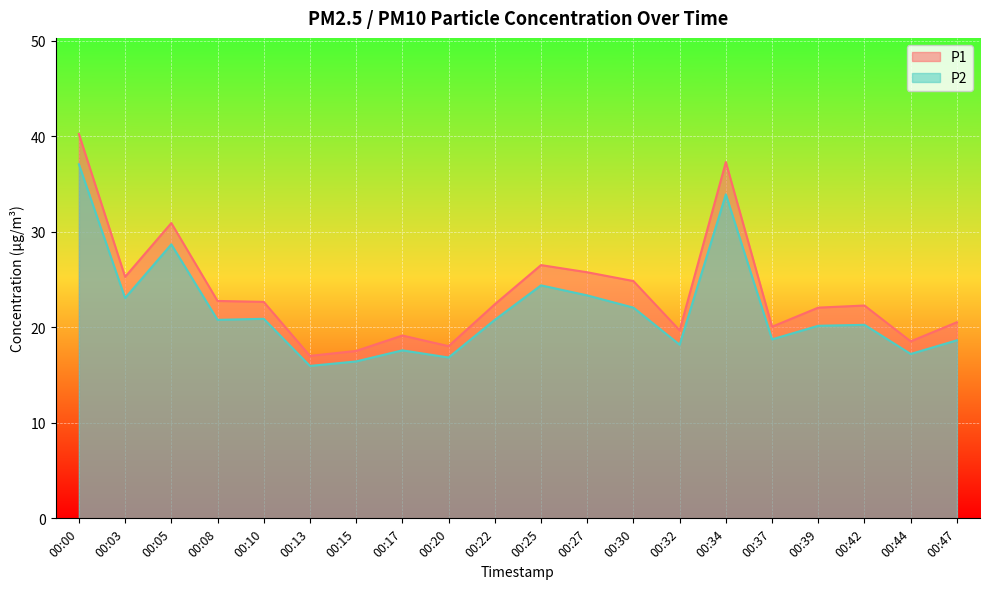

What is the sum of the P2 values at 00:44 and 00:03?

40.2